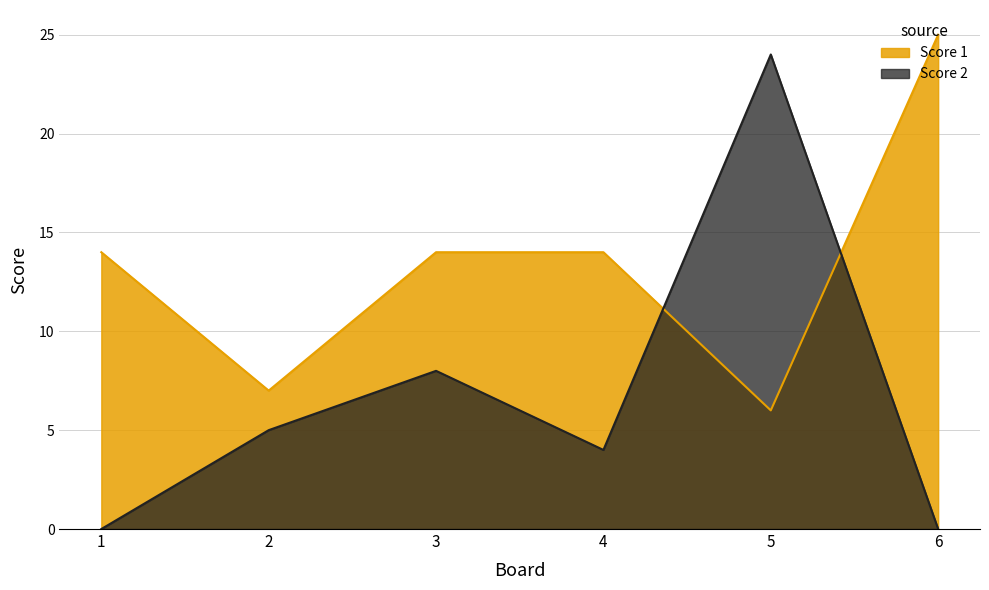

How many distinct data groups are displayed?

2